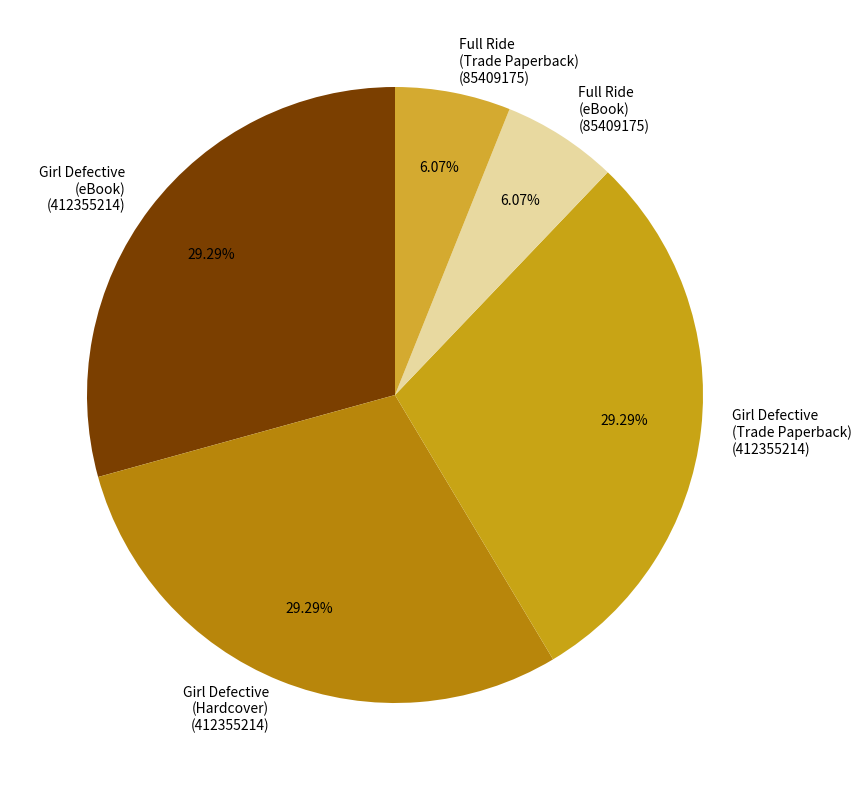

Combined, do Girl Defective (Hardcover) (412355214) and Full Ride (Trade Paperback) (85409175) account for over 50%?

No